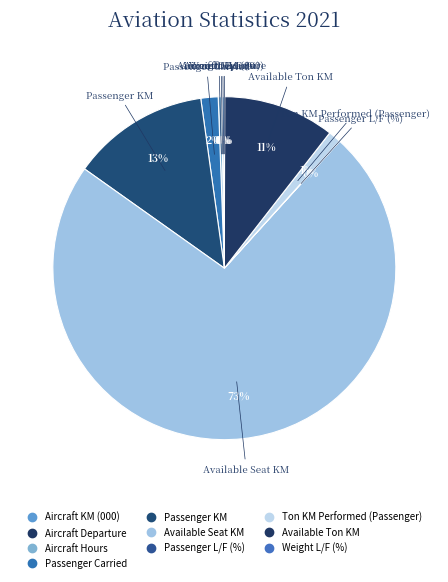

Between Available Seat KM and Passenger Carried, which is larger?

Available Seat KM